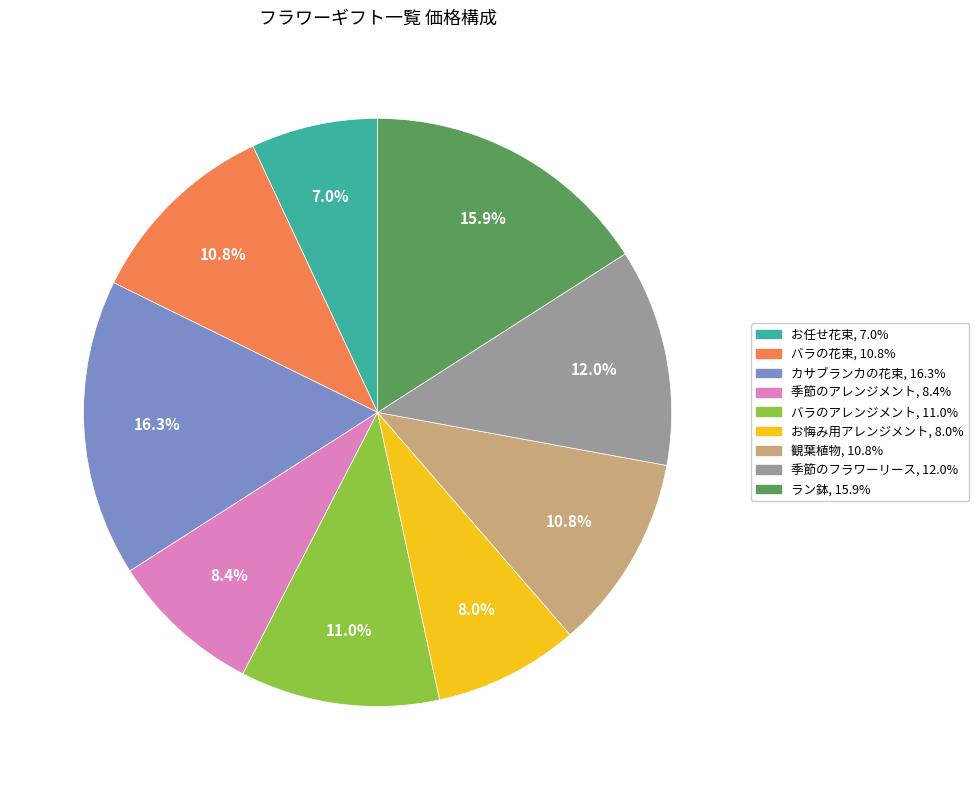

How much of the chart is everything except 季節のフラワーリース?

88.0%